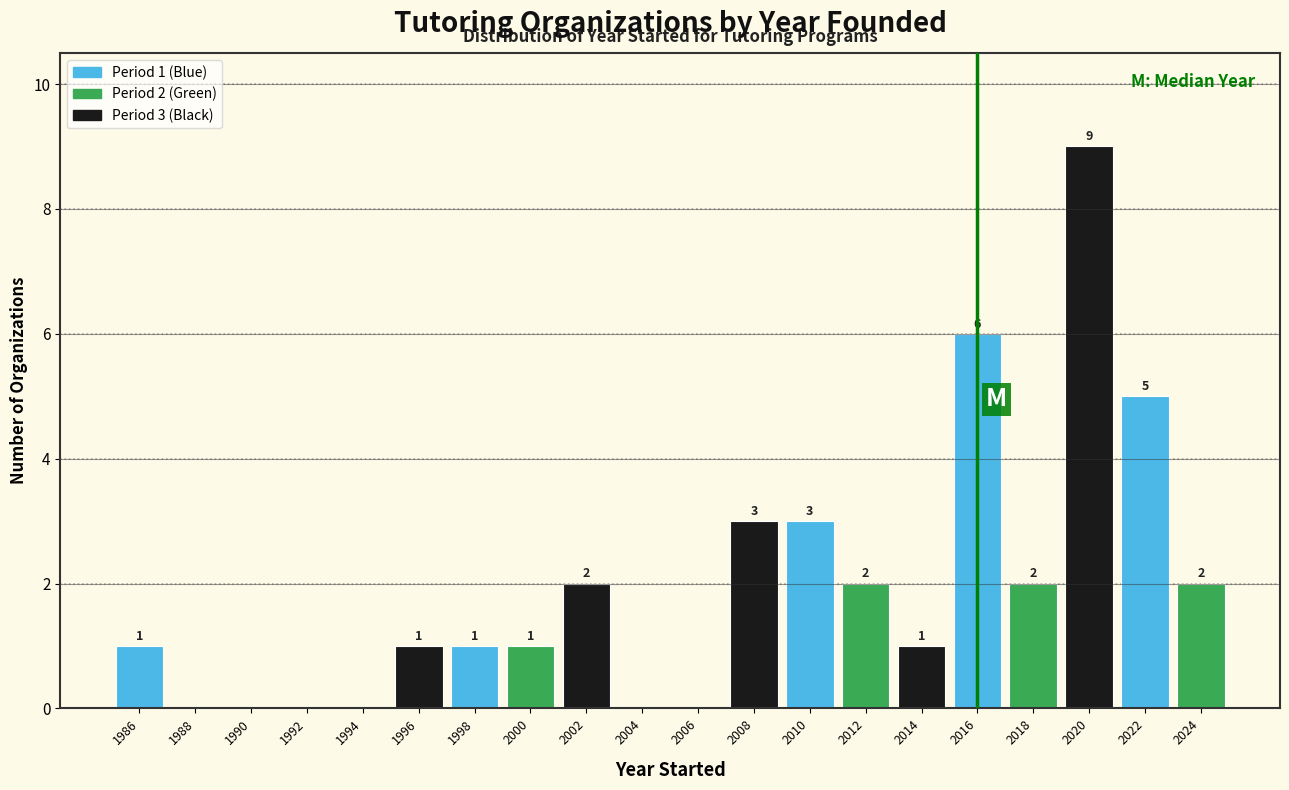

Which range on the x-axis has the tallest bar?

2019 to 2021